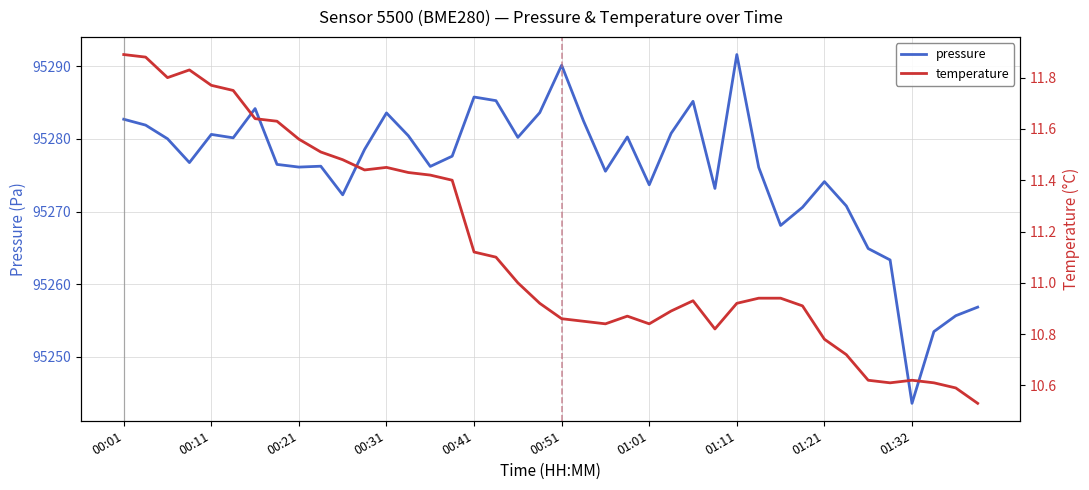

In pressure, how many points are lower than both neighbors (excluding endpoints)?

11